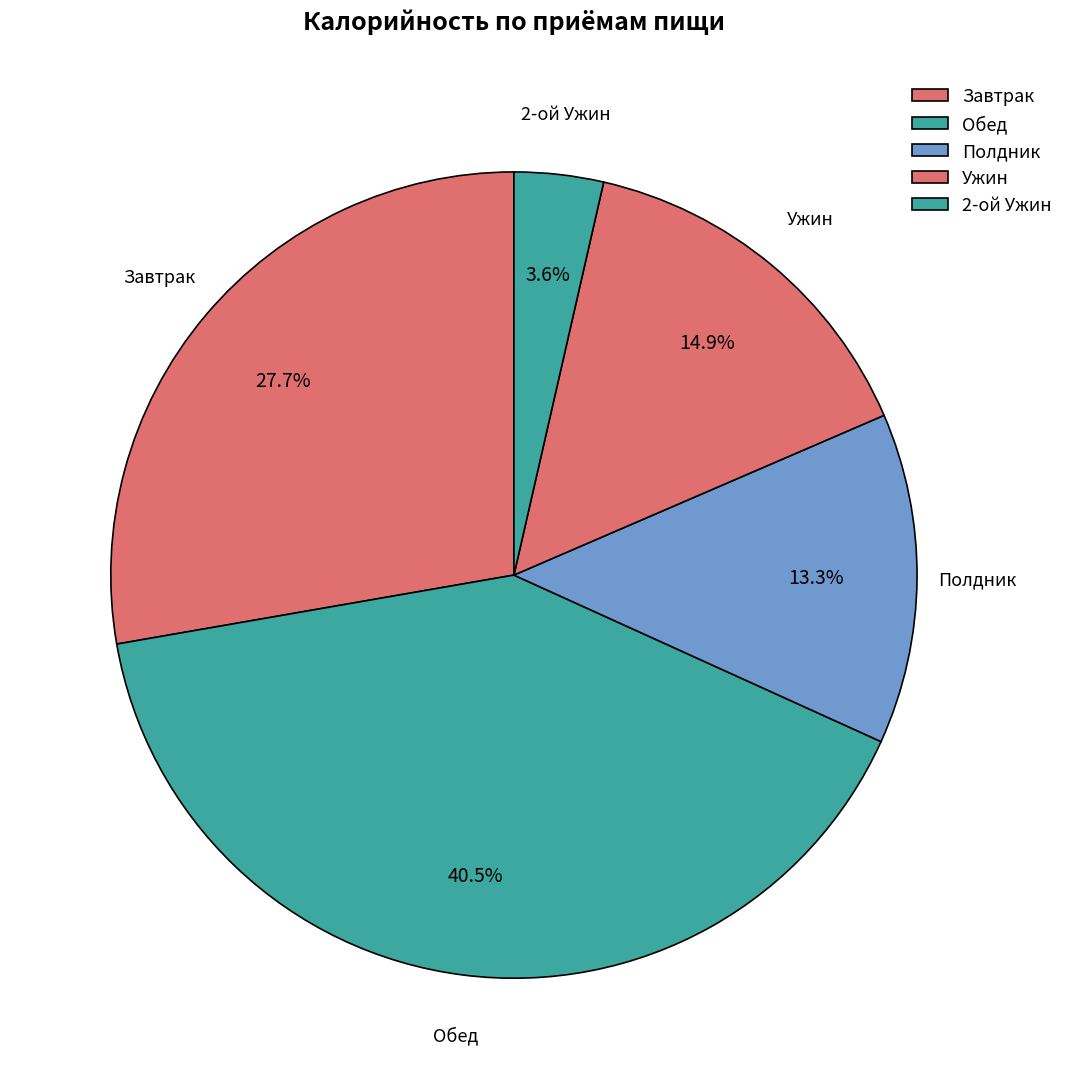

How many segments does this pie chart have?

5